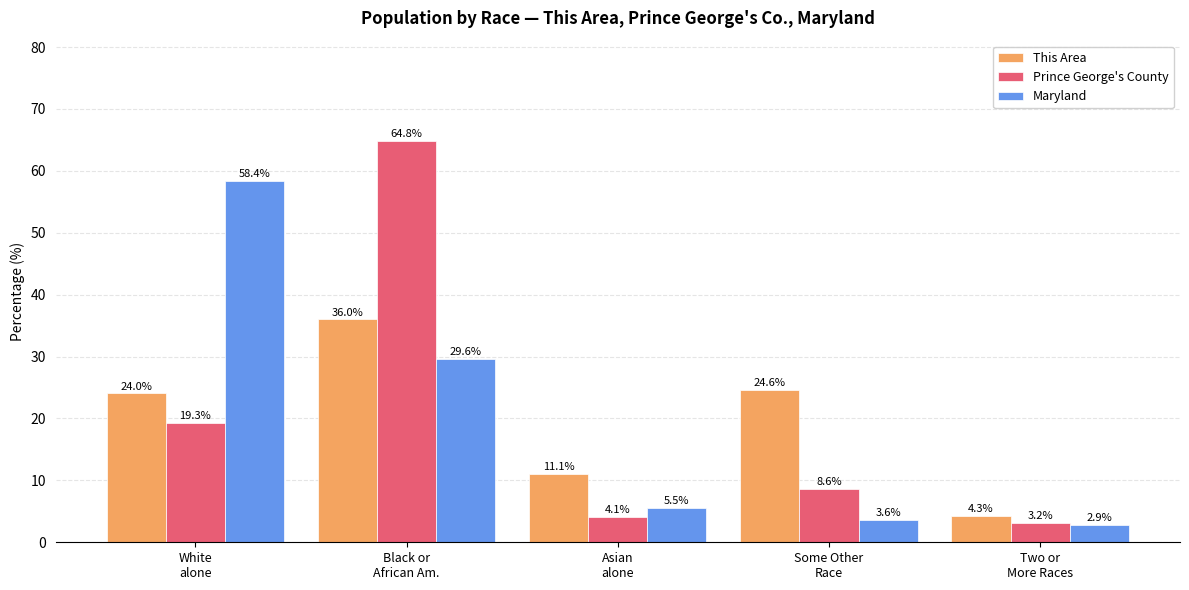

At how many categories does at least one series exceed 31?

2